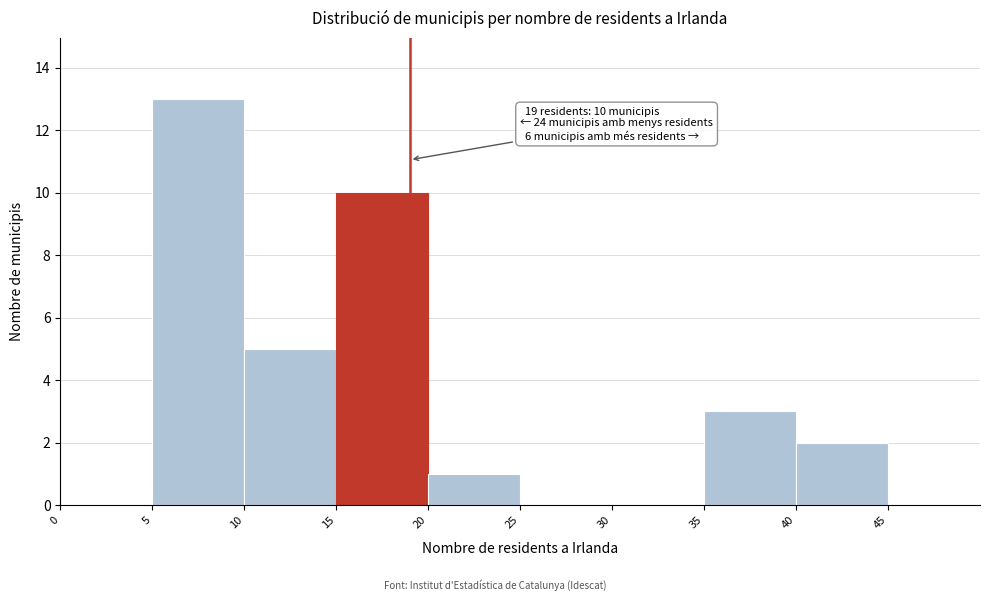

Which range on the x-axis has the tallest bar?

5 to 10